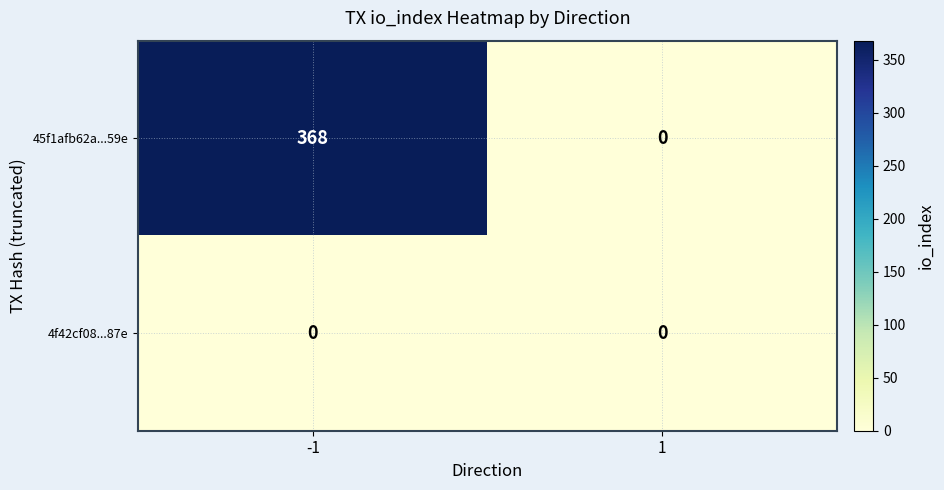

Which label corresponds to the largest value in the chart?

-1